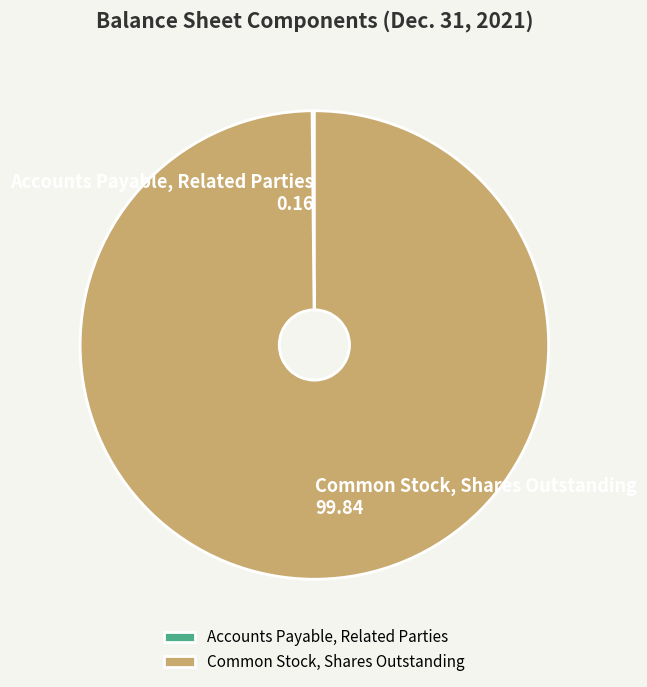

Is it true that Common Stock, Shares Outstanding is 100% of the pie?

True